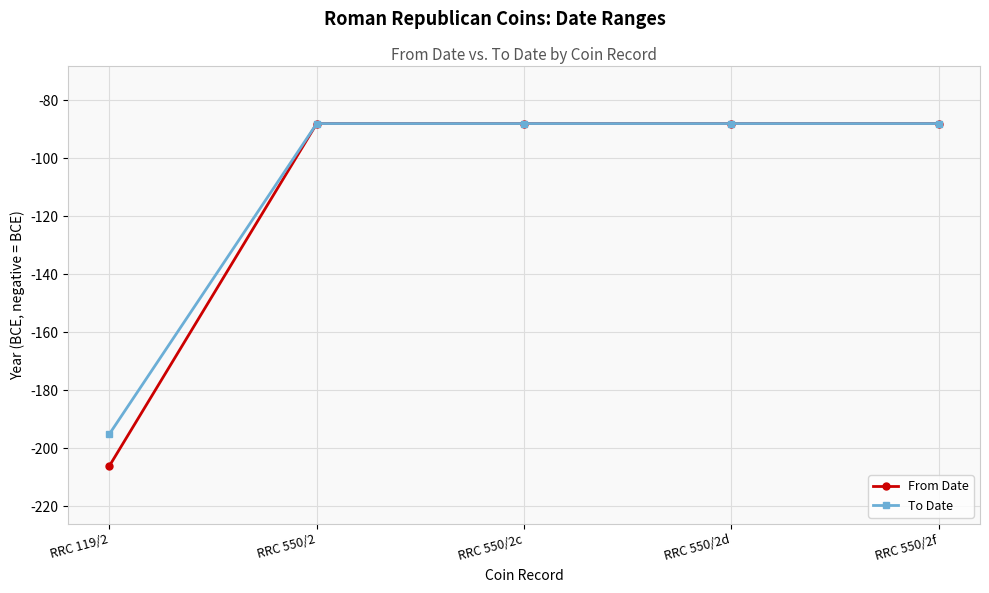

Which series has the largest range (max minus min)?

From Date